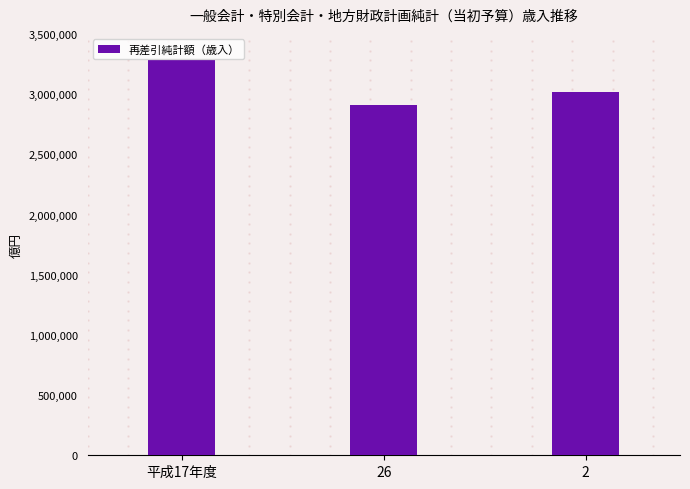

True or false: the data shows 967048 at 2.

False